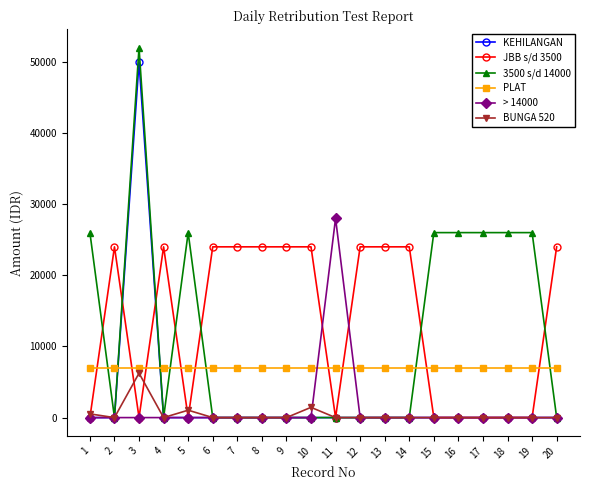

True or false: > 14000 and PLAT cross at least once.

True